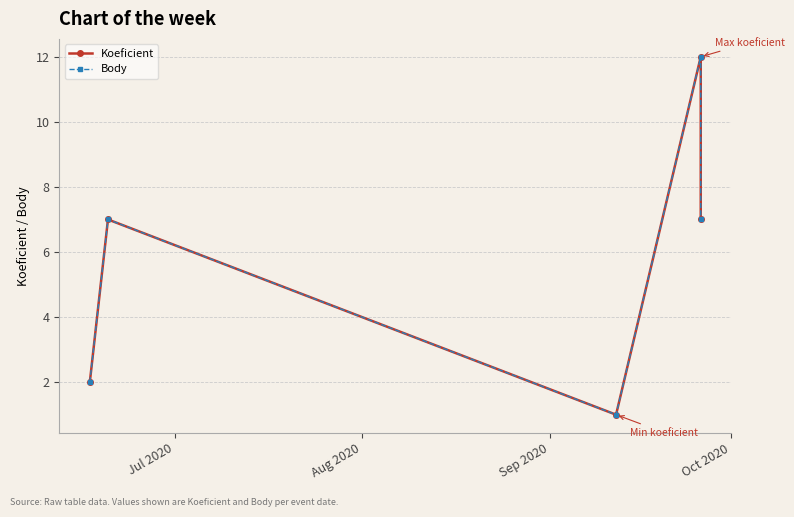

Rank the series by their maximum value, from highest to lowest.

Koeficient, Body